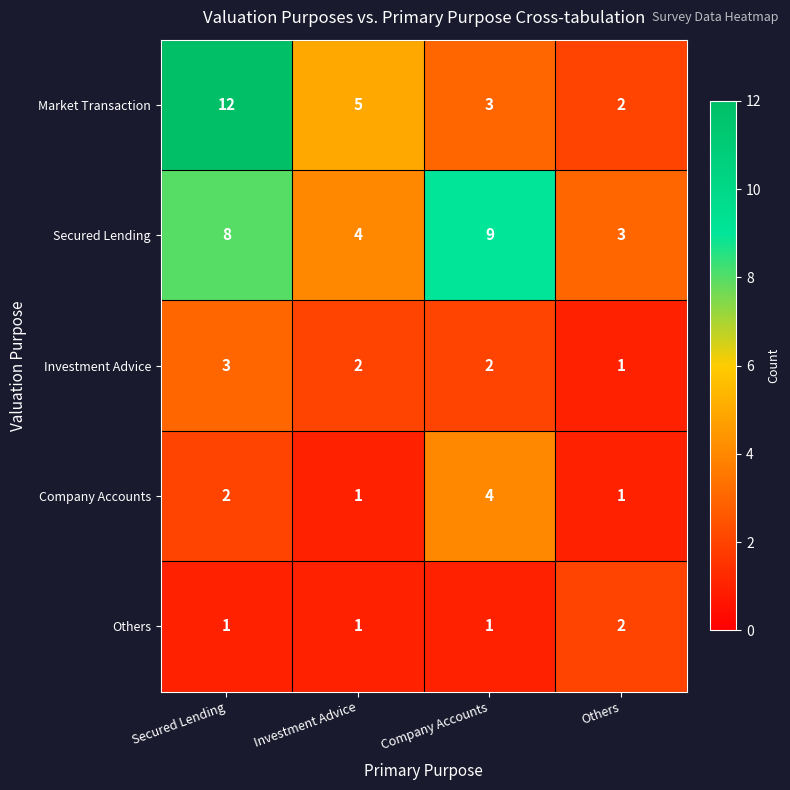

Which series changed the most between Investment Advice and Others?

Market Transaction